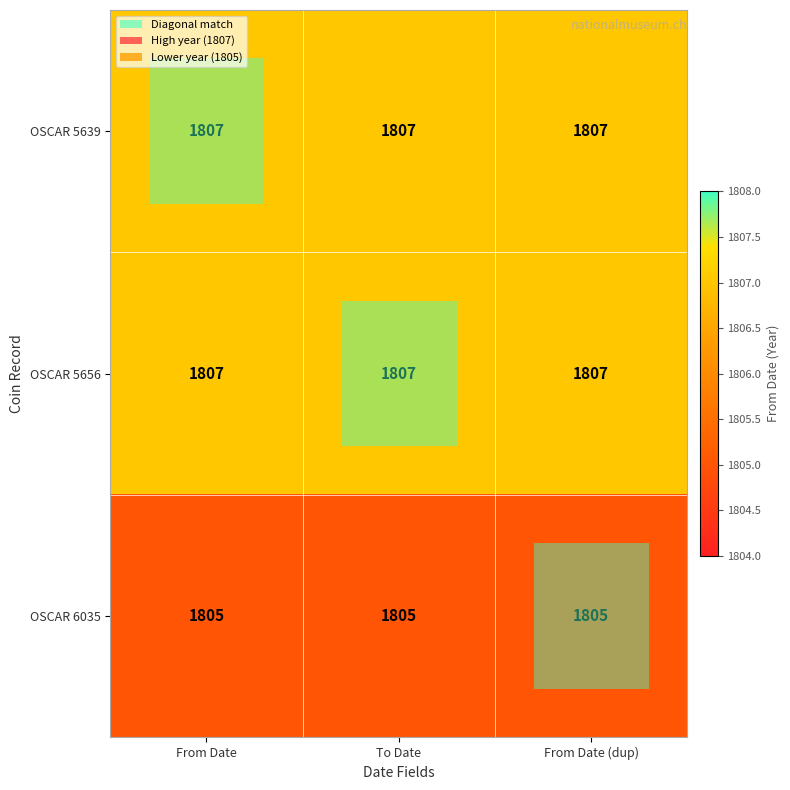

What is the approximate value of OSCAR 6035 at To Date?

1805